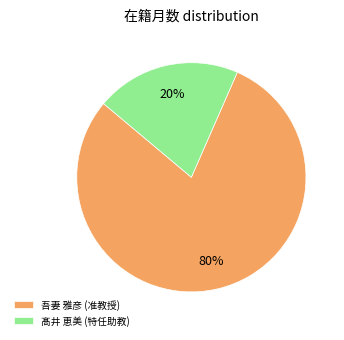

To the nearest percent, what is the average slice percentage?

50%